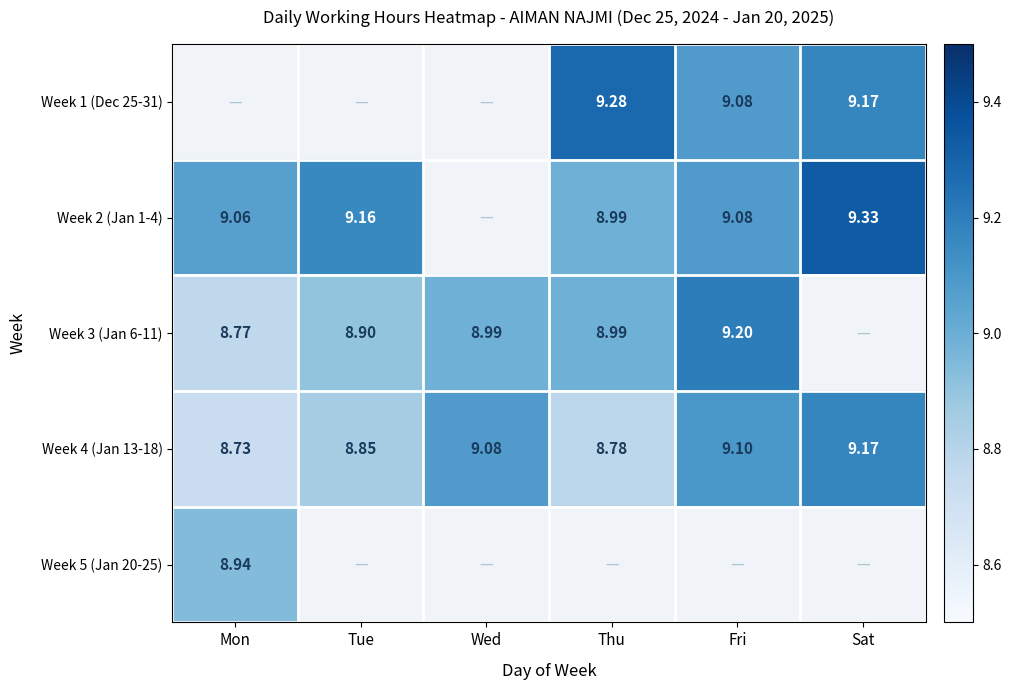

Which category has the lowest value in the Week 4 (Jan 13-18) series?

Mon